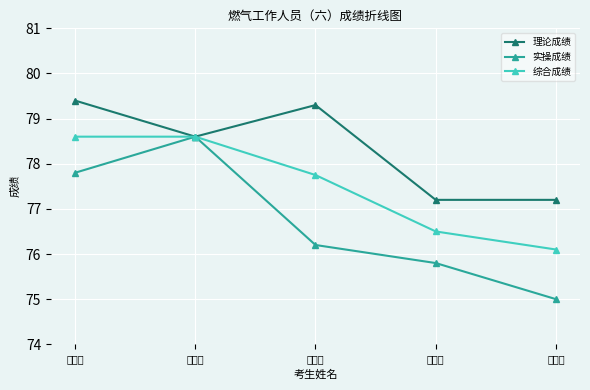

The 综合成绩 series shows 36.0 at 崔瑶瑶. True or false?

False